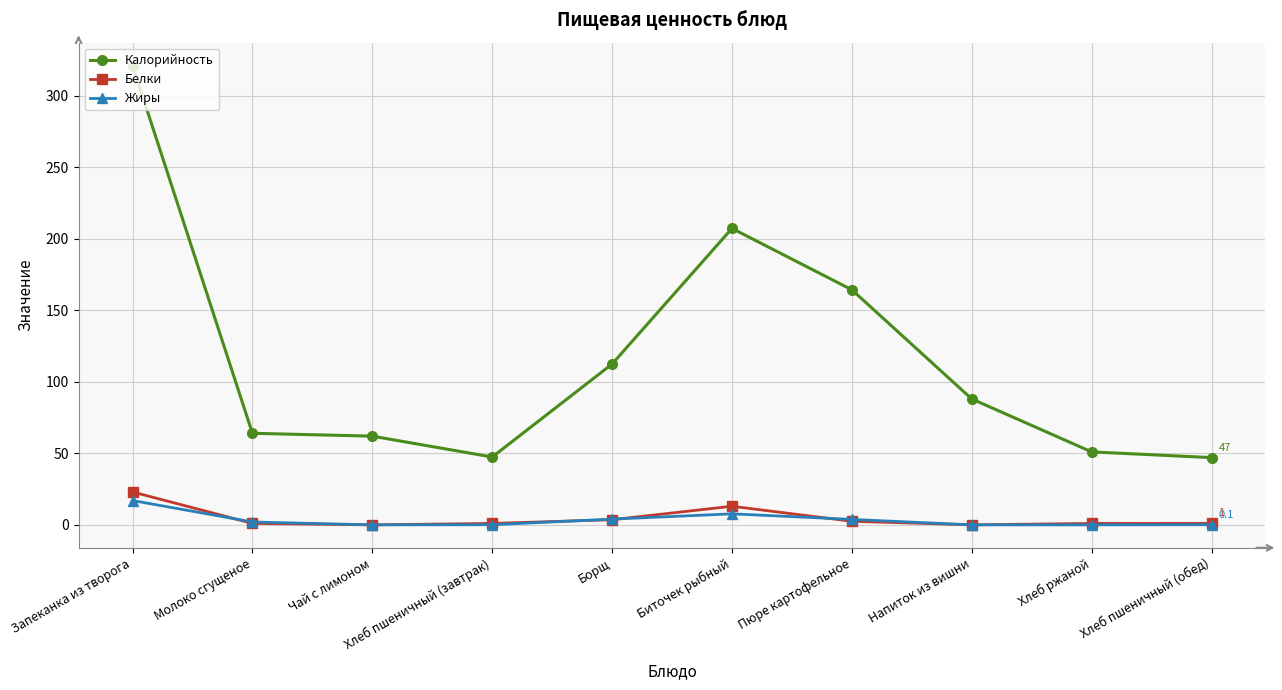

Read the Белки value at Хлеб ржаной.

1.0